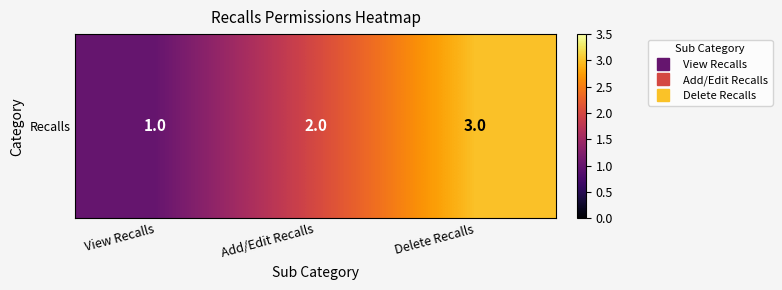

What is the minimum value shown in the chart?

1